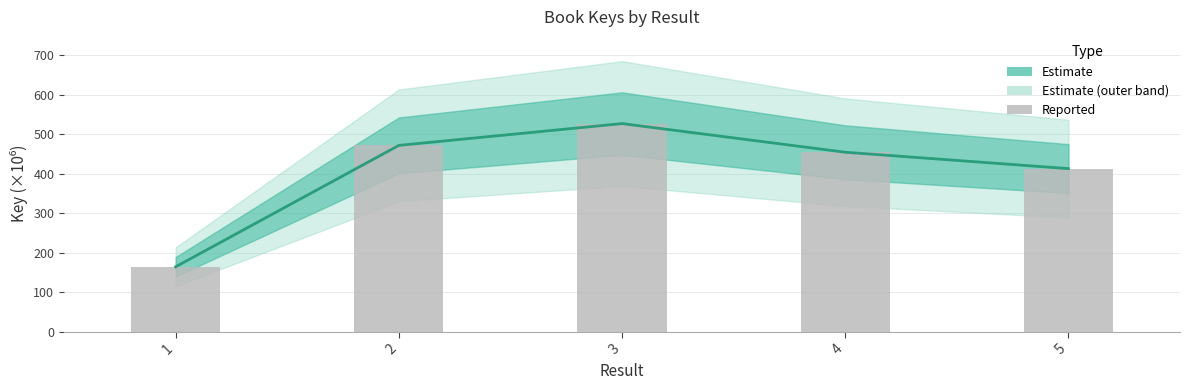

At which label is Estimate line closest to 345?

5